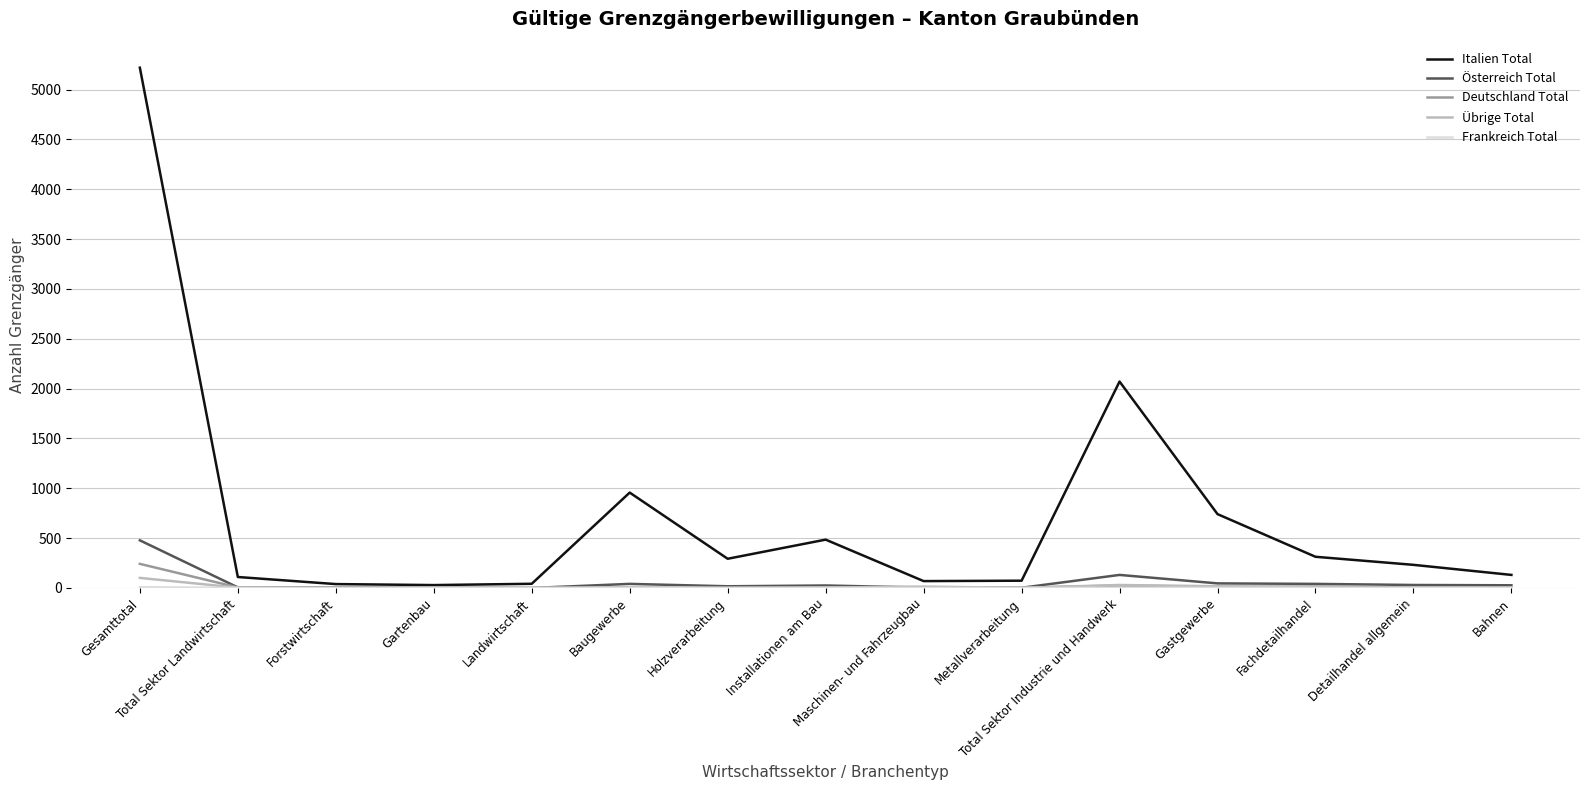

Which series has the largest range (max minus min)?

Italien Total